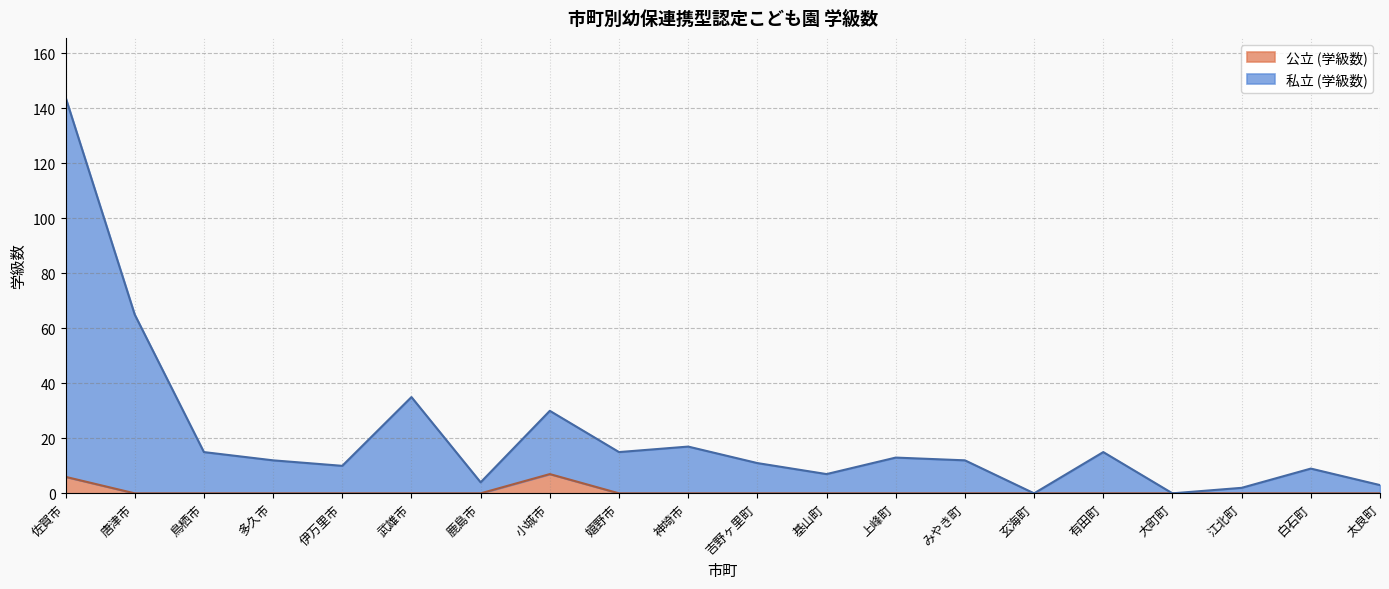

Where does the 私立 (学級数) series first go above 12?

佐賀市